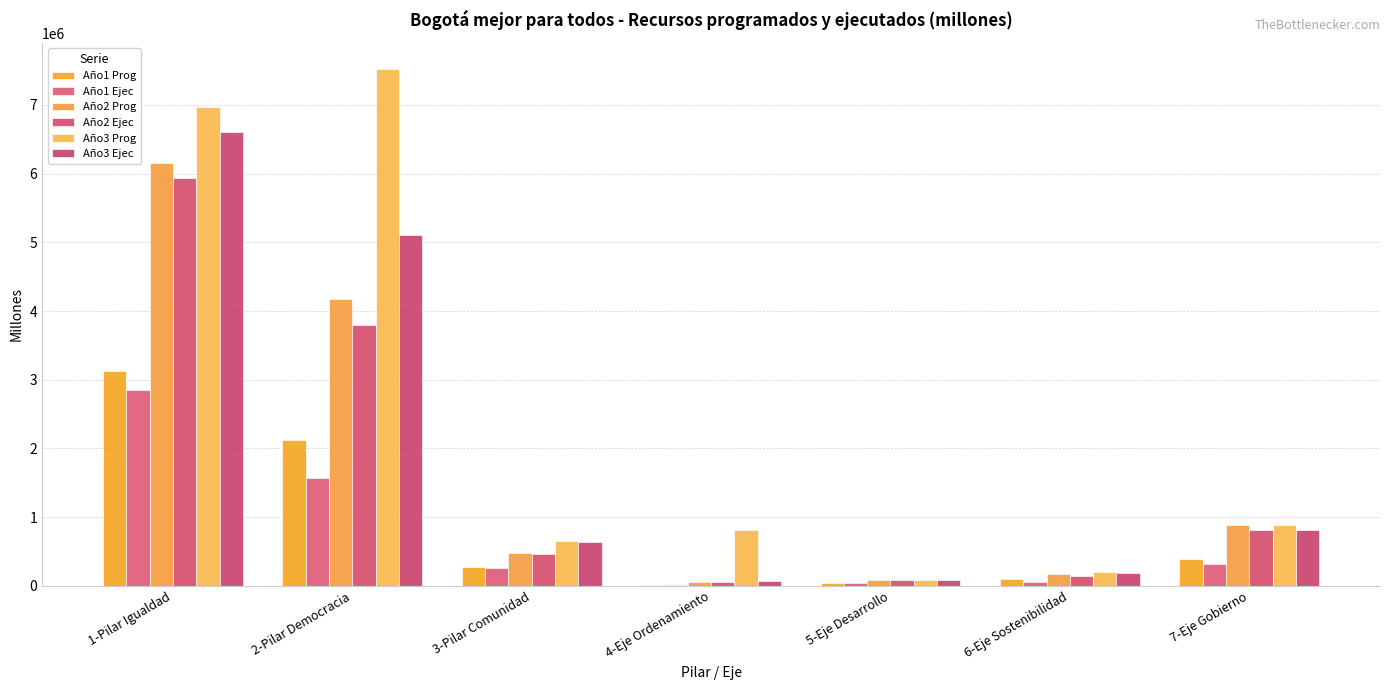

How many data points in Año1 Ejec are above 259872?

4